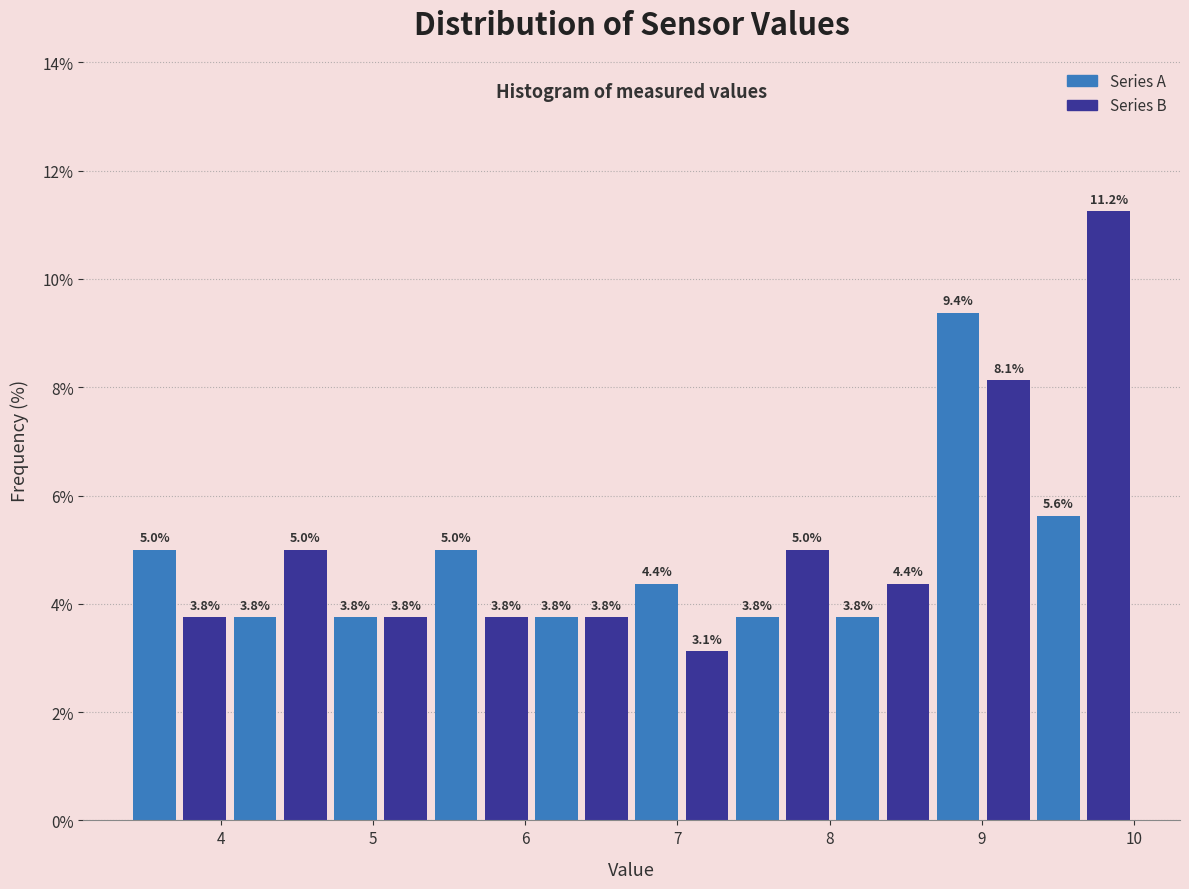

Around what value on the x-axis is the tallest bar? Give the approximate position of its centre, as read against the axis.

9.8